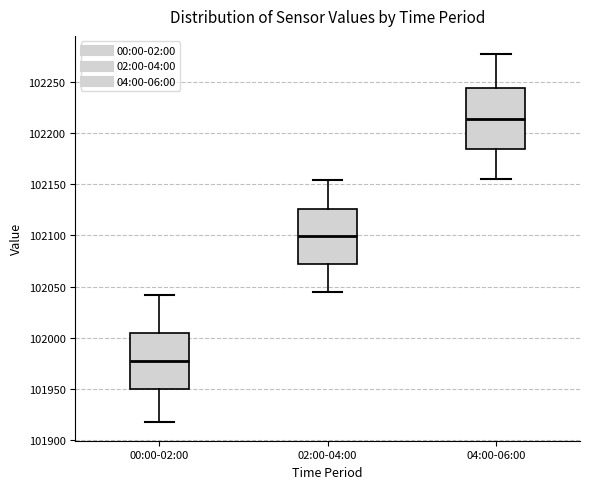

Which box's median line is the highest?

04:00-06:00